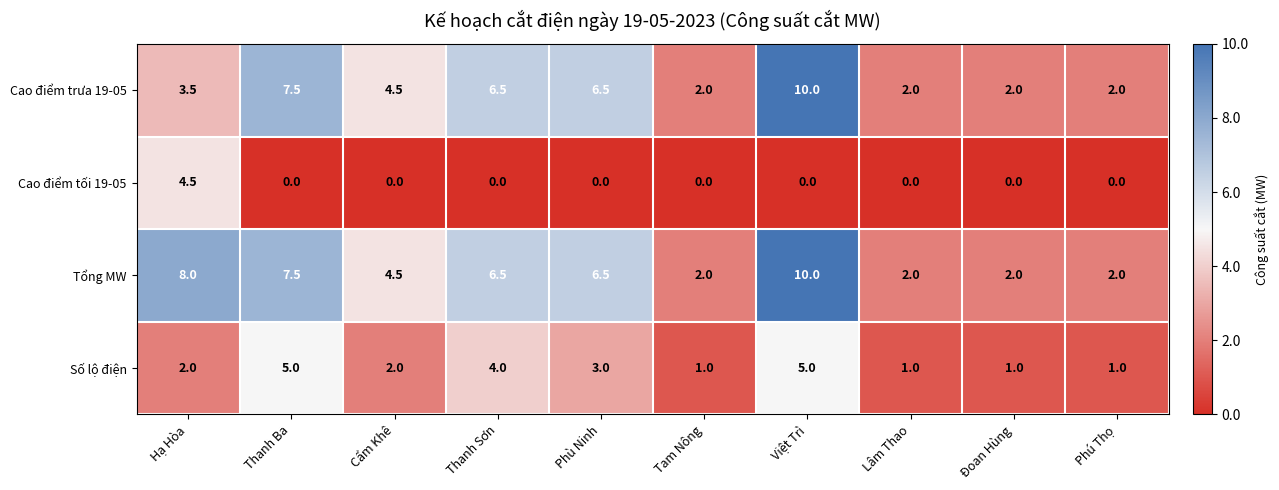

What is the difference between the maximum and minimum values in the Cao điểm tối 19-05 series?

4.5